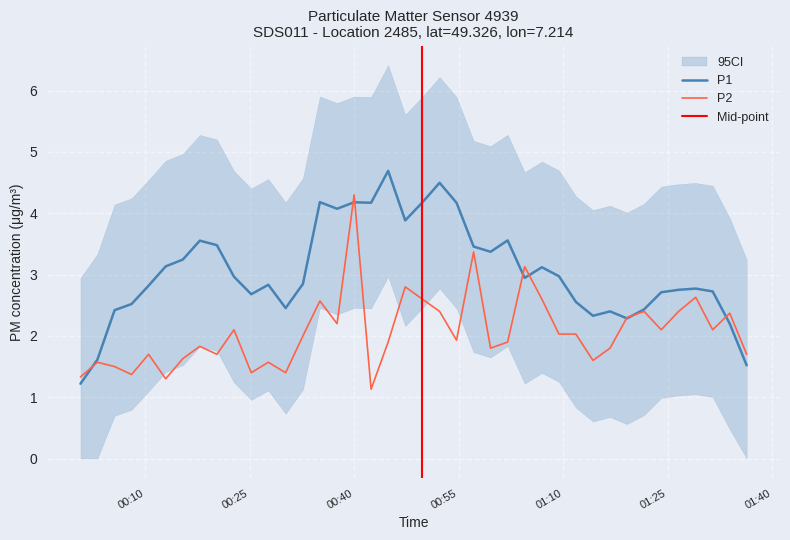

True or false: the data has more than 2 interior local peaks.

True